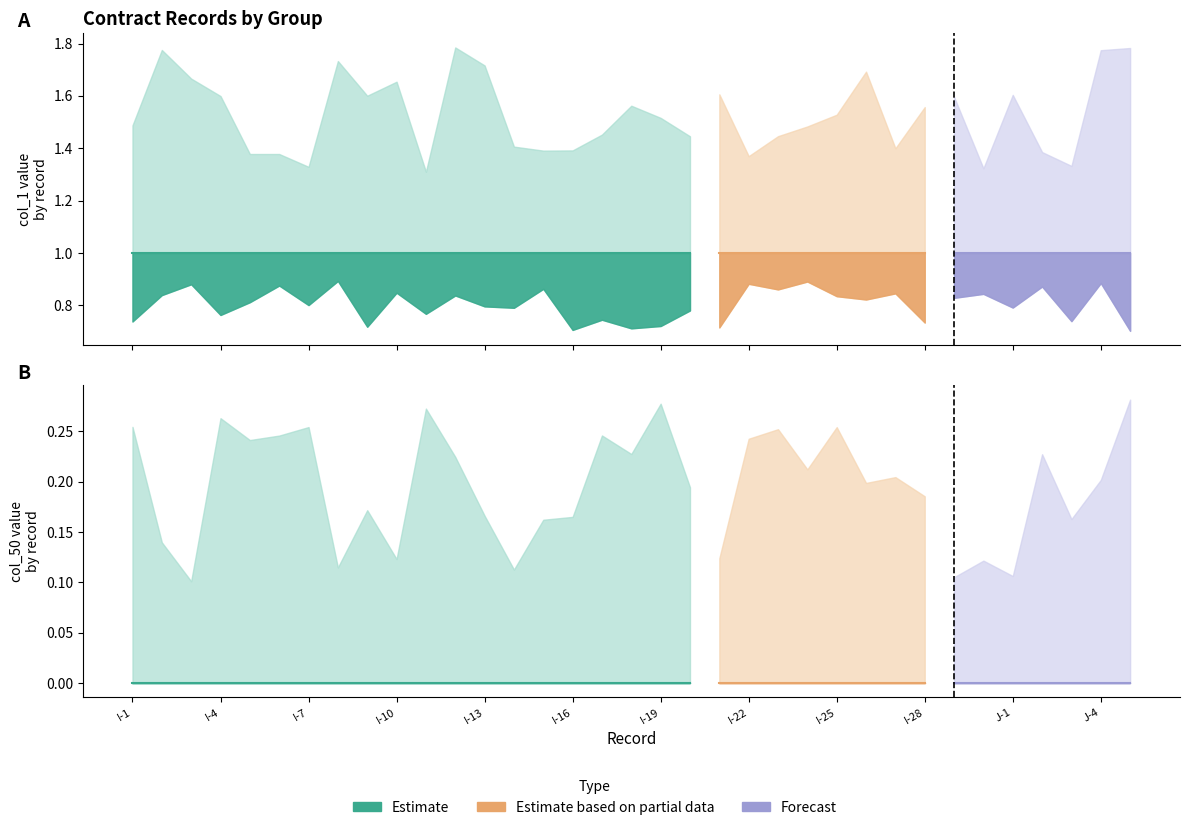

The col_1 series shows 1 at J-4. True or false?

False